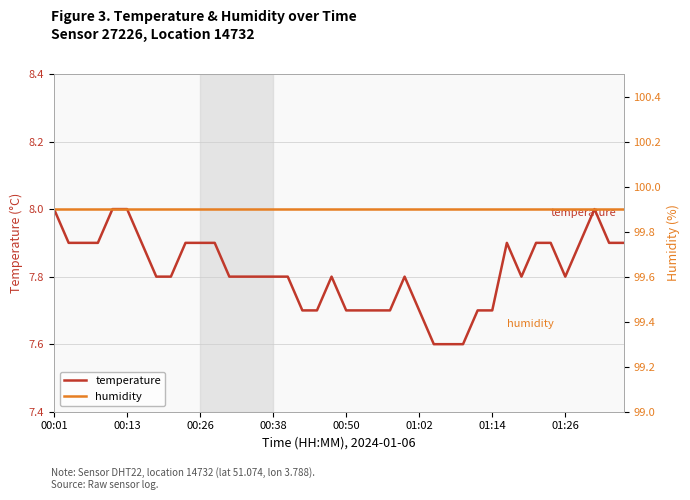

What is the total value across all series at 29?

107.6